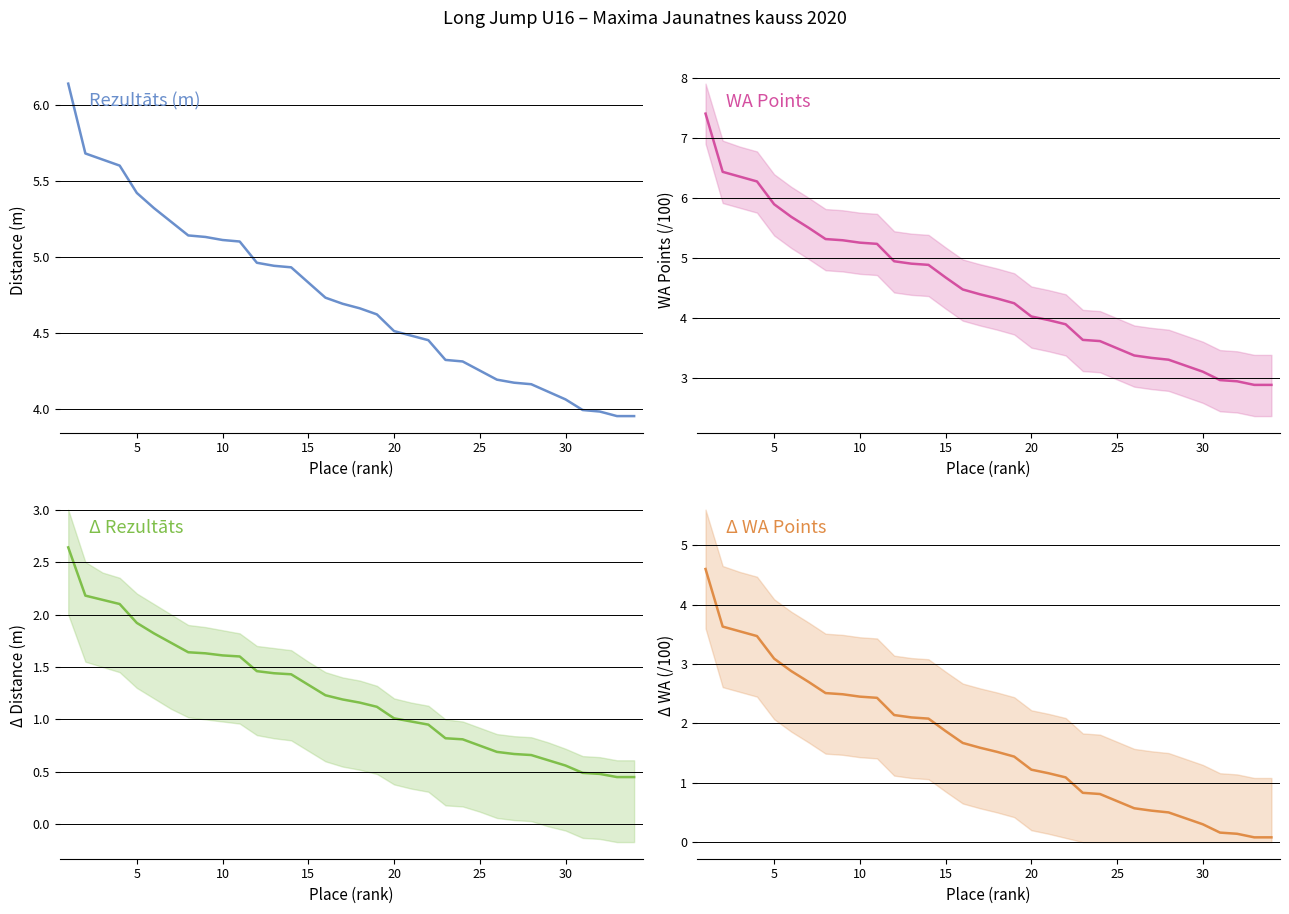

How many distinct data groups are displayed?

4